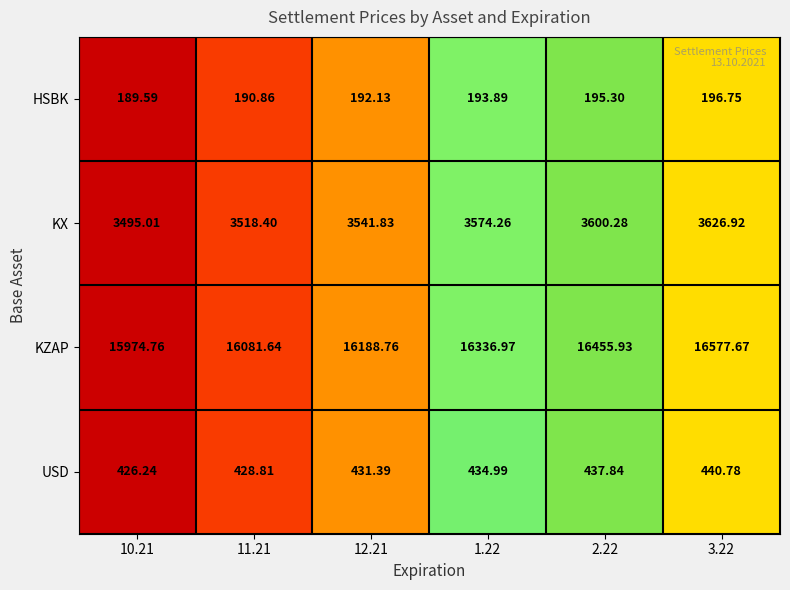

Between 2.22 and 3.22, which series saw the biggest shift?

KZAP